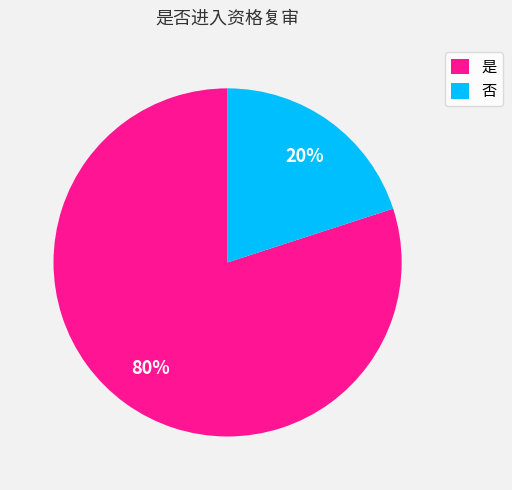

To the nearest percent, what is the combined percentage of 是 and 否?

100%